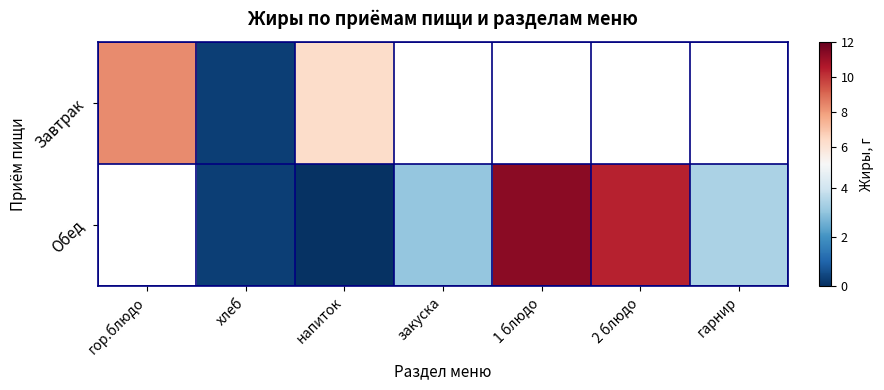

The Обед series shows 11.3 at 1 блюдо. True or false?

True